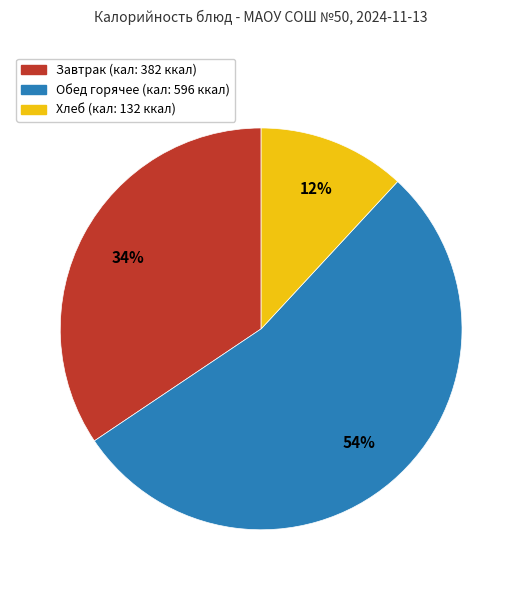

How many slices are in this pie chart?

3